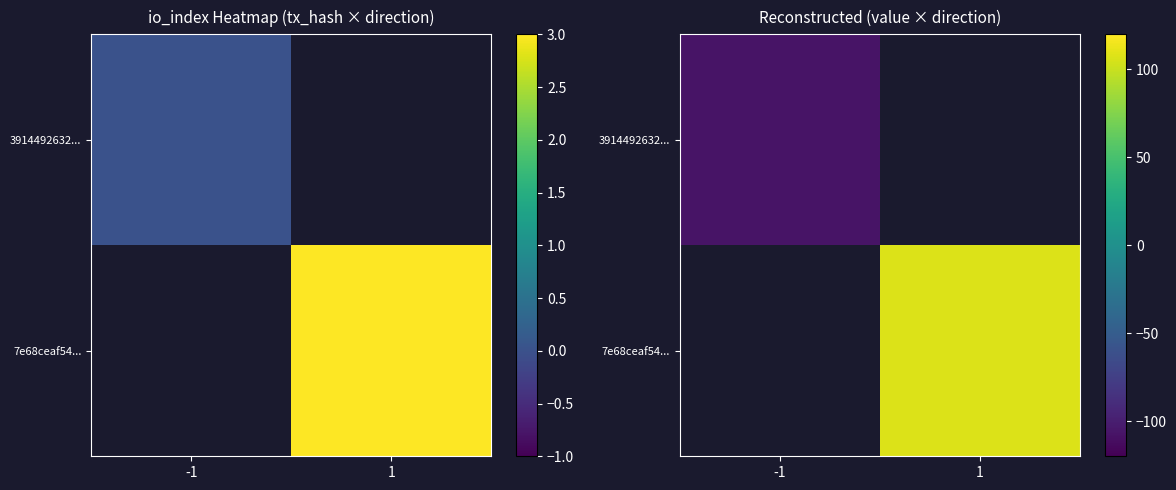

Which label corresponds to the largest value in the chart?

1